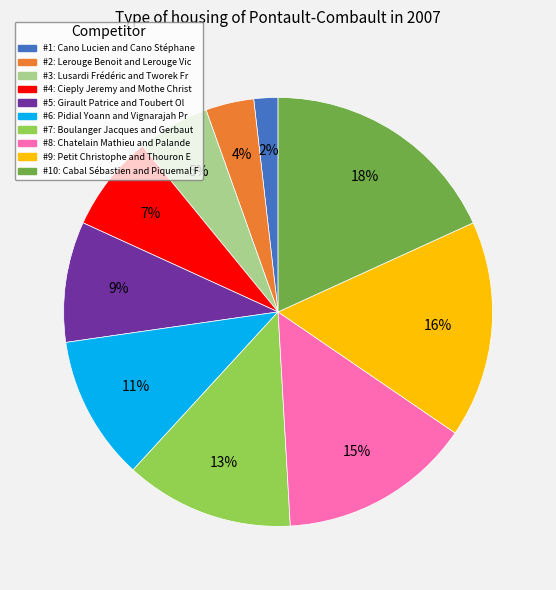

How many slices are in this pie chart?

10